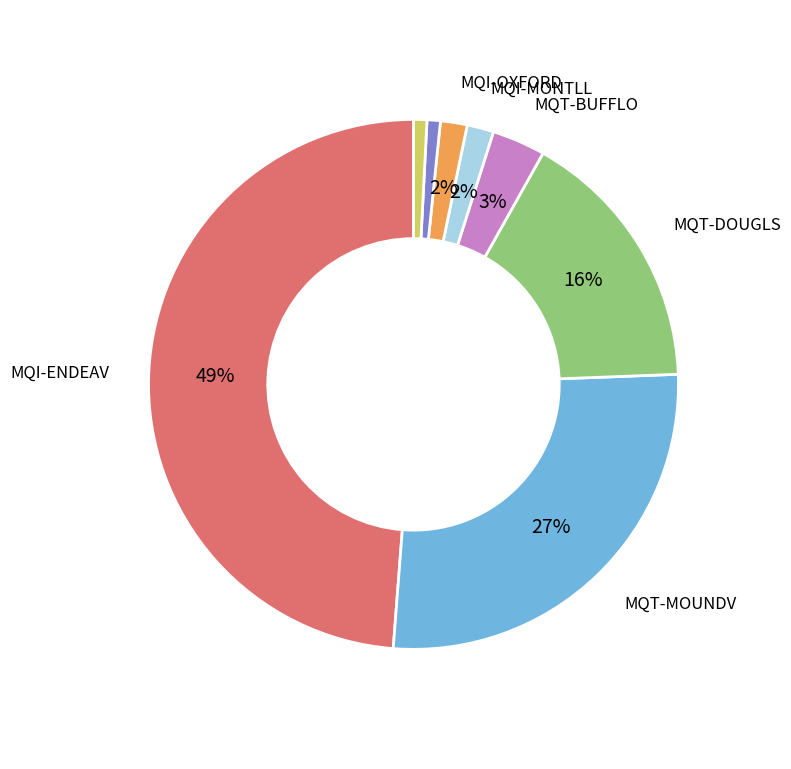

To the nearest percent, what is the average slice percentage?

12%